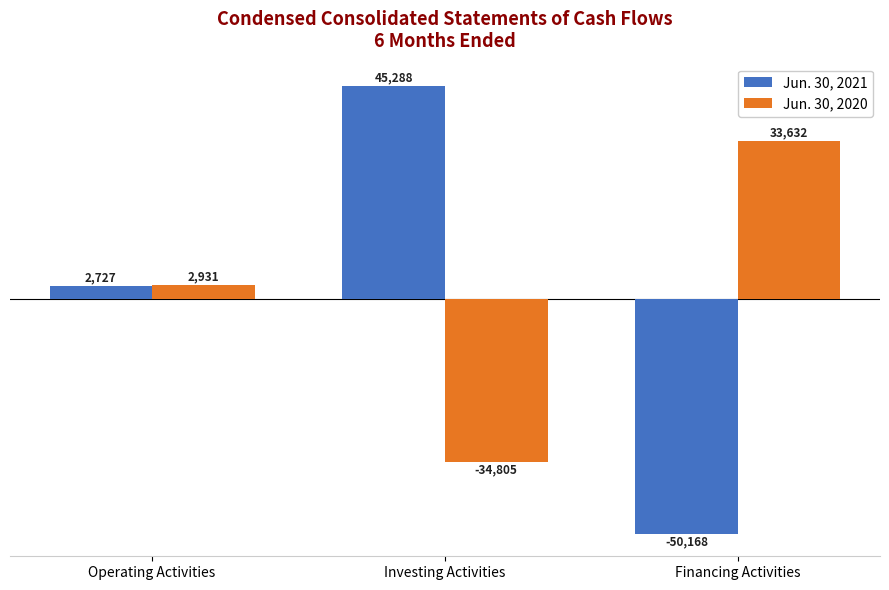

At which label is Jun. 30, 2020 closest to -586?

Operating Activities